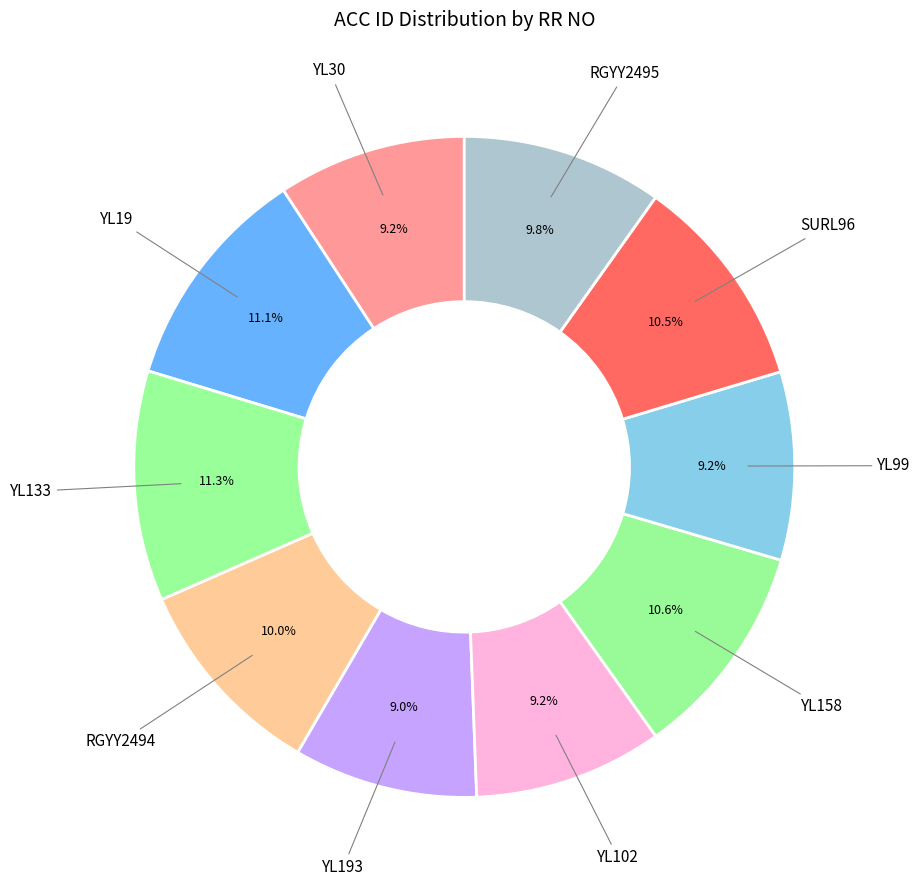

Is there any slice that represents more than half of the pie?

No